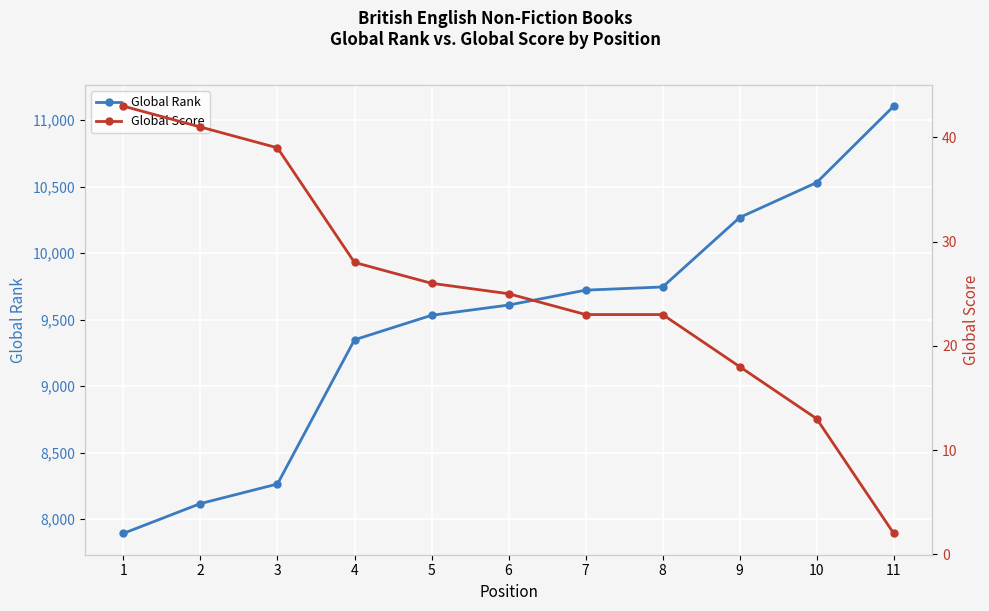

True or false: Global Rank and Global Score intersect in this chart.

False